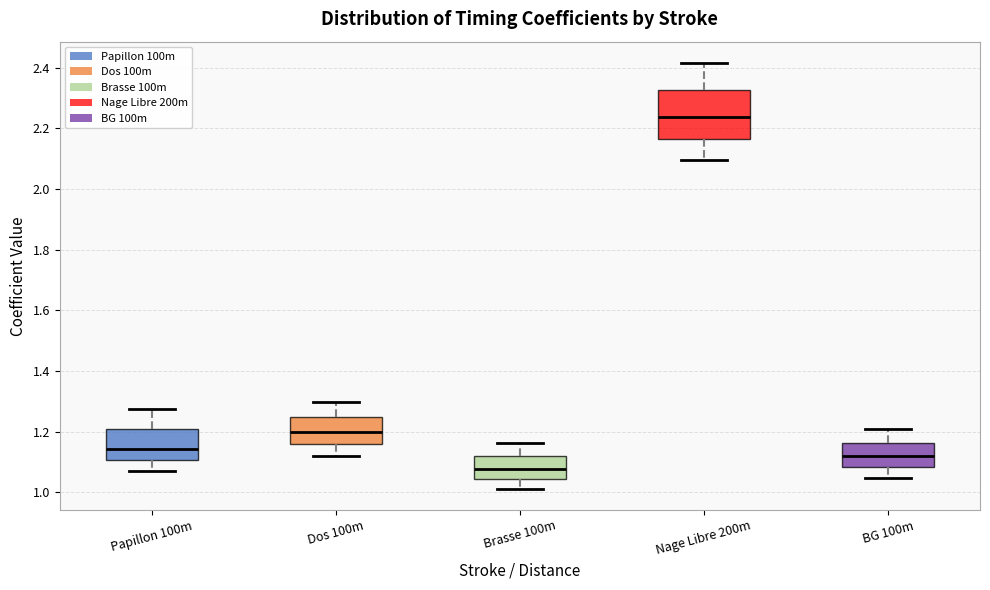

Reading left to right, read every box against the y-axis: the position of its median line, the range the box covers, and the ends of its whiskers. The values are not printed on the chart, so give them approximately, as read against the axis.

Papillon 100m: median 1.14, box 1.10 to 1.20, whiskers 1.08 to 1.28
Dos 100m: median 1.20, box 1.16 to 1.24, whiskers 1.12 to 1.30
Brasse 100m: median 1.08, box 1.04 to 1.12, whiskers 1.02 to 1.16
Nage Libre 200m: median 2.24, box 2.16 to 2.32, whiskers 2.10 to 2.42
BG 100m: median 1.12, box 1.08 to 1.16, whiskers 1.04 to 1.20